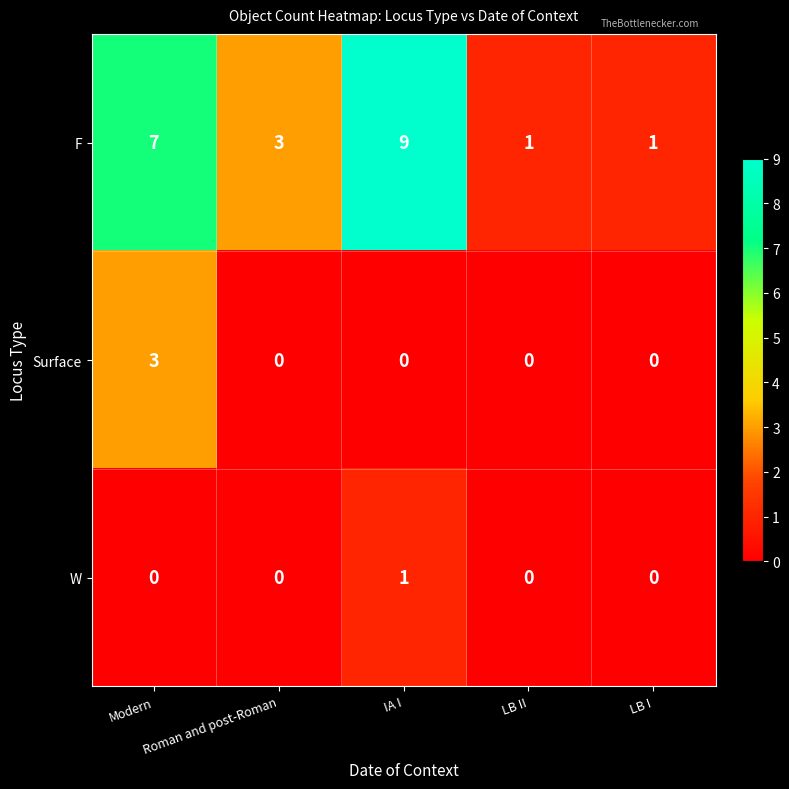

What is the maximum value for F?

9